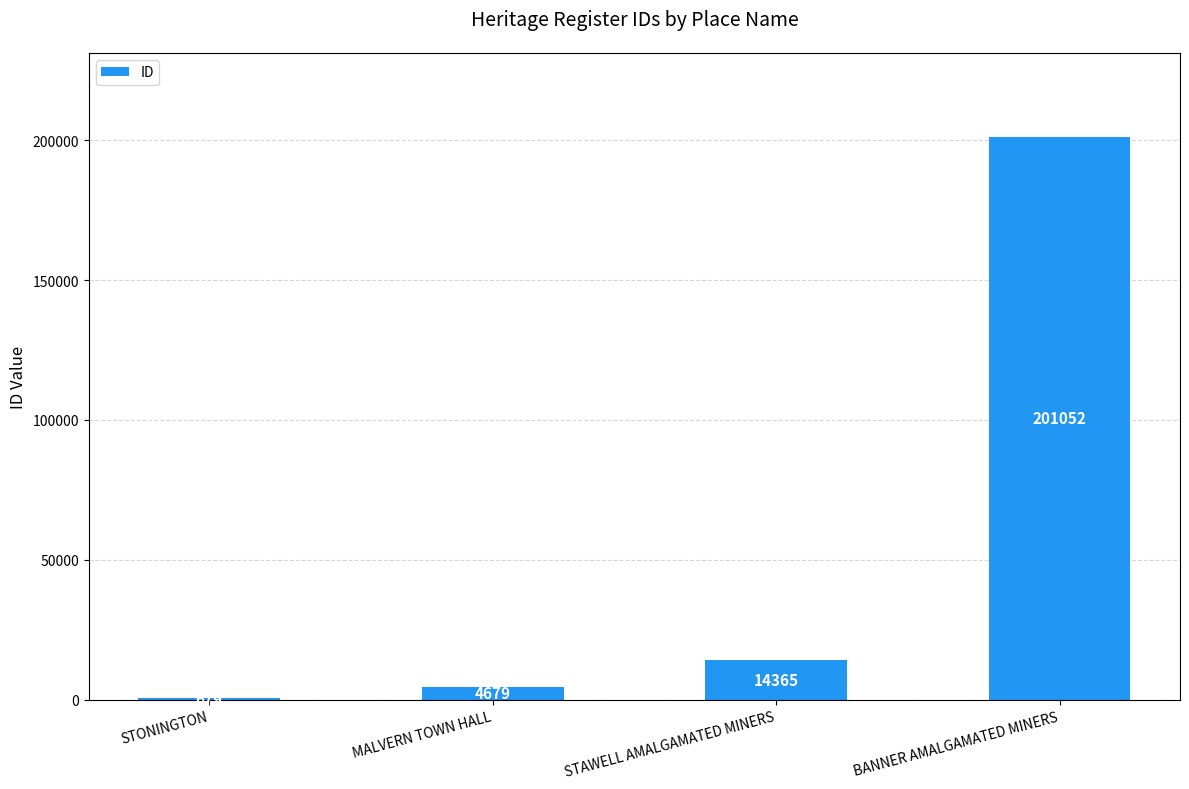

What is the average value?

55194